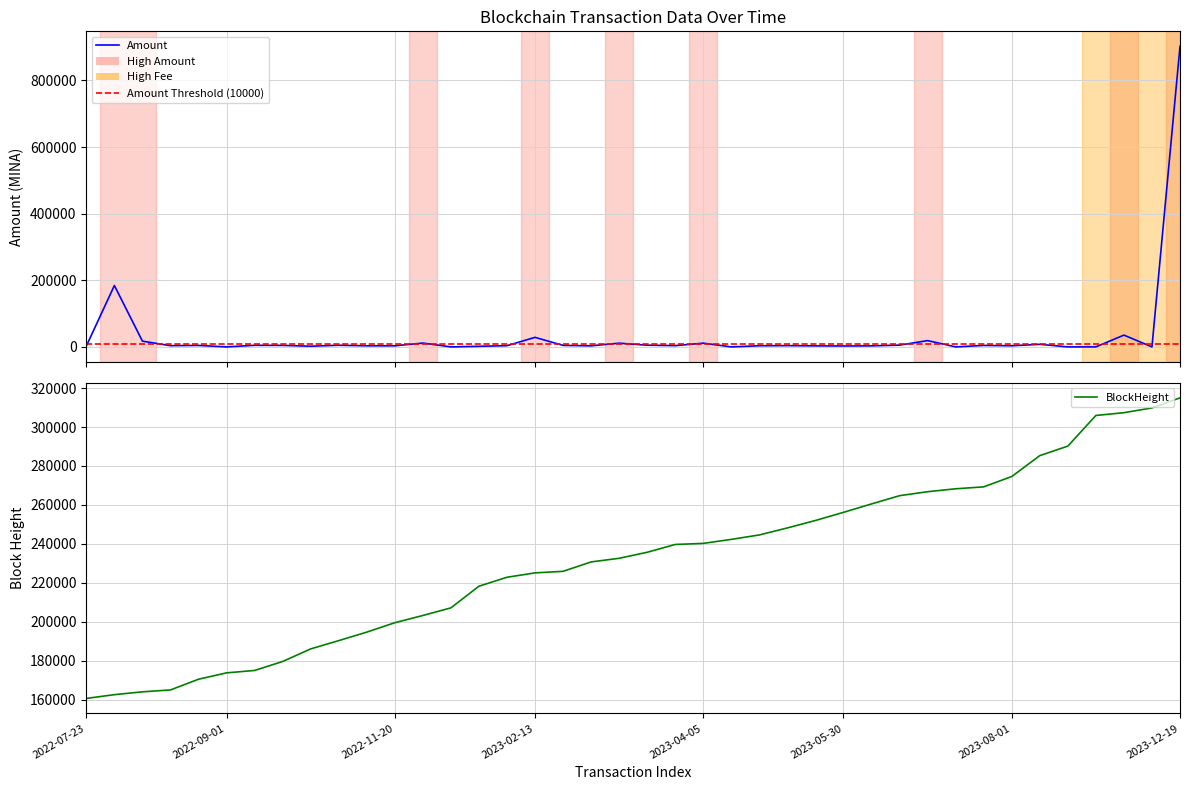

At which label is BlockHeight closest to 237806?

21